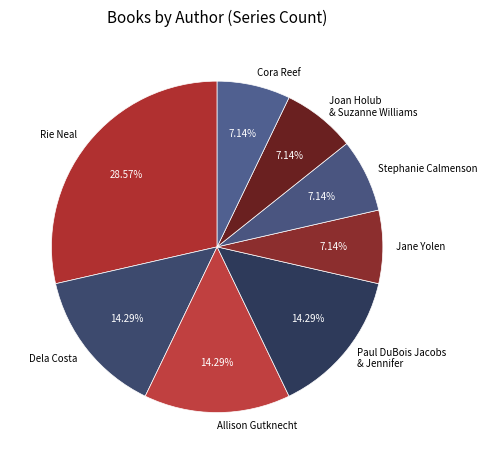

Count the number of slices in the pie.

8